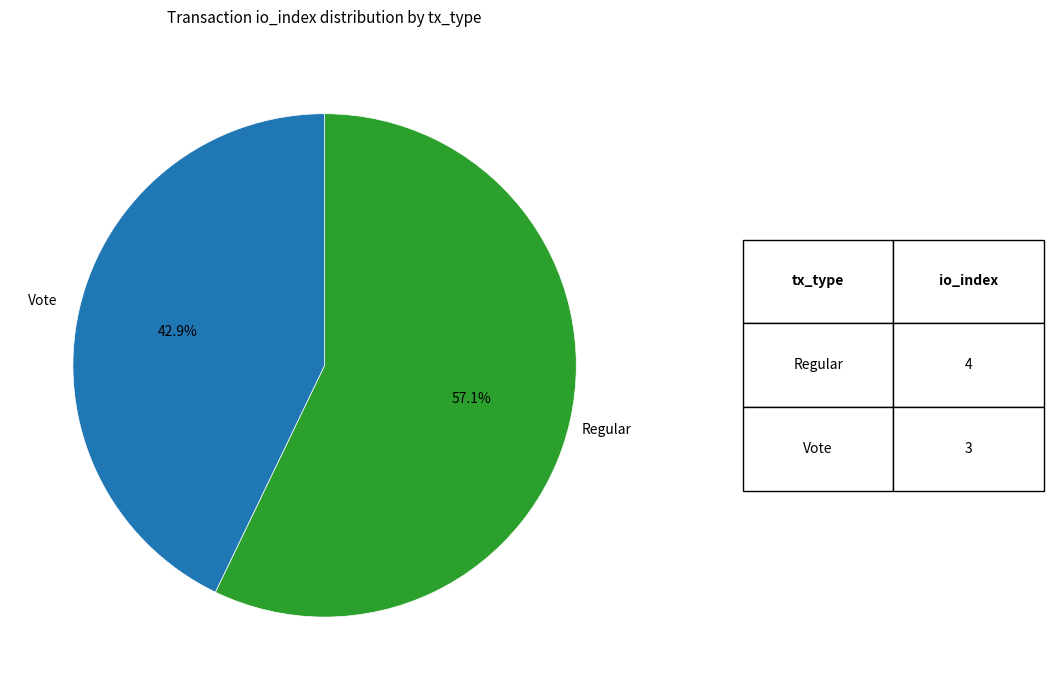

Is there any slice that represents more than half of the pie?

Yes